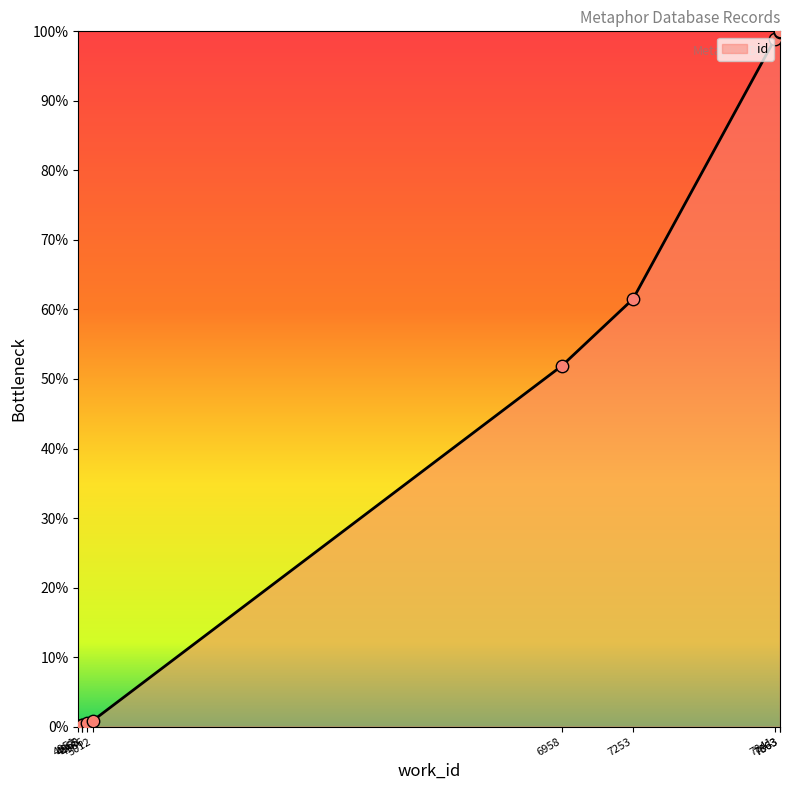

Which has a higher value, 4965 or 5012?

5012